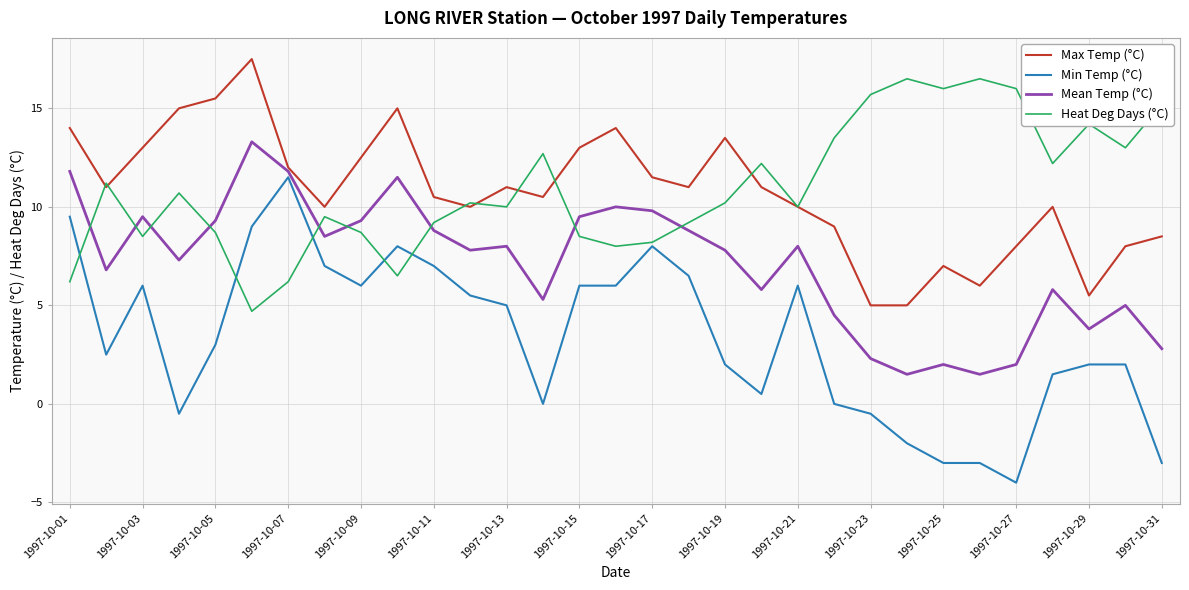

Which series has the largest range (max minus min)?

Min Temp (°C)